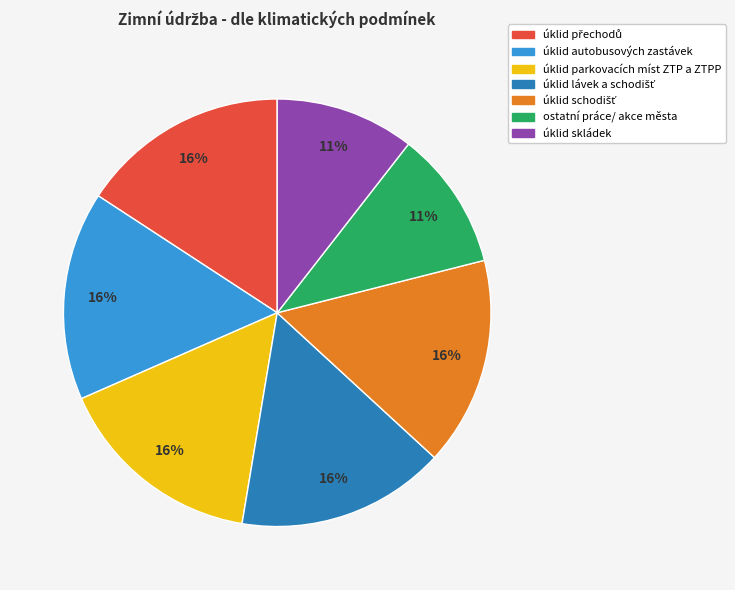

To the nearest percent, what is the difference between the largest and smallest slice percentages?

5%